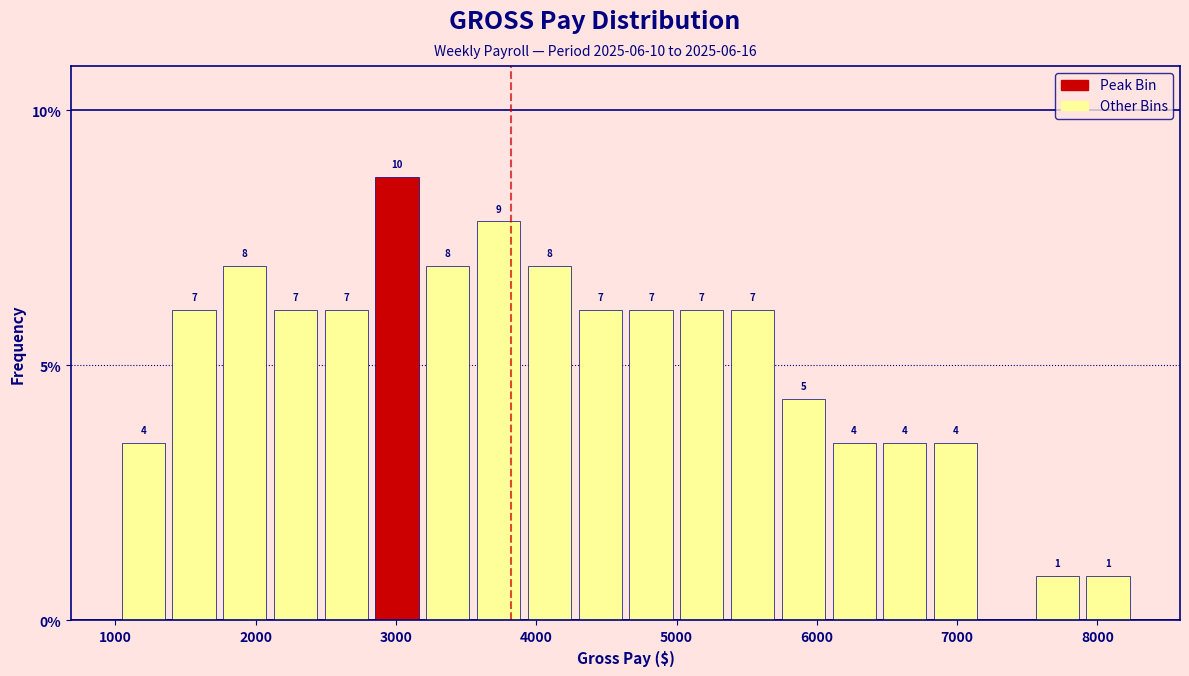

Around what value on the x-axis is the tallest bar? Give the approximate position of its centre, as read against the axis.

3000